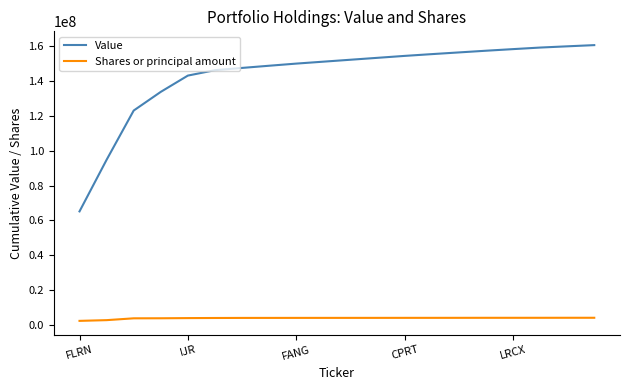

What is the maximum value shown in the chart?

160729000